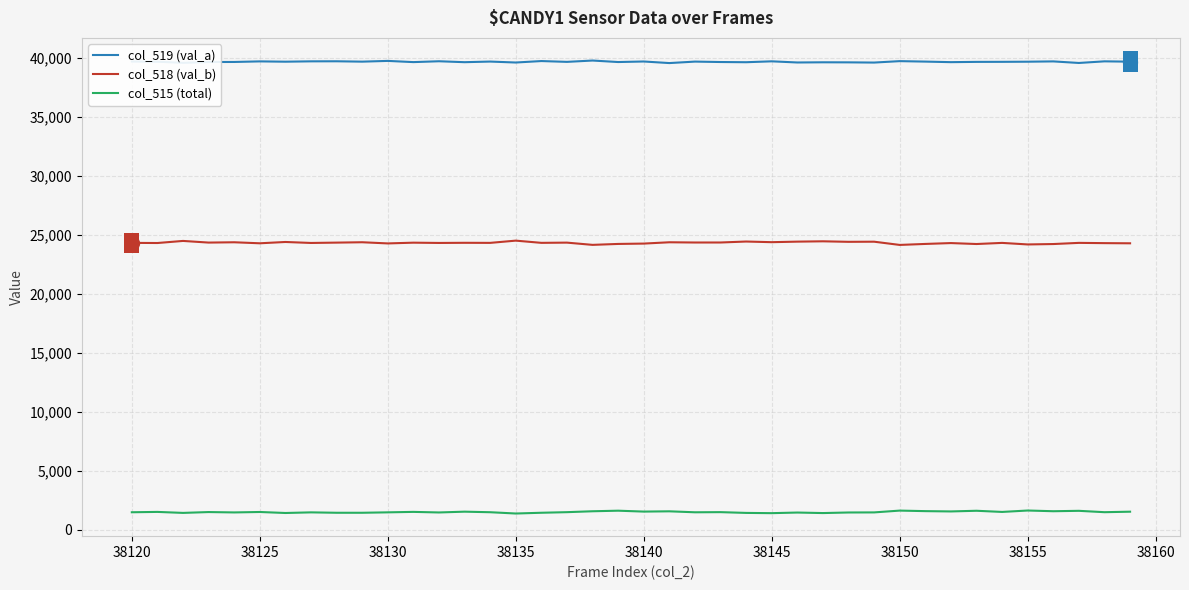

How many series are shown in this chart?

3